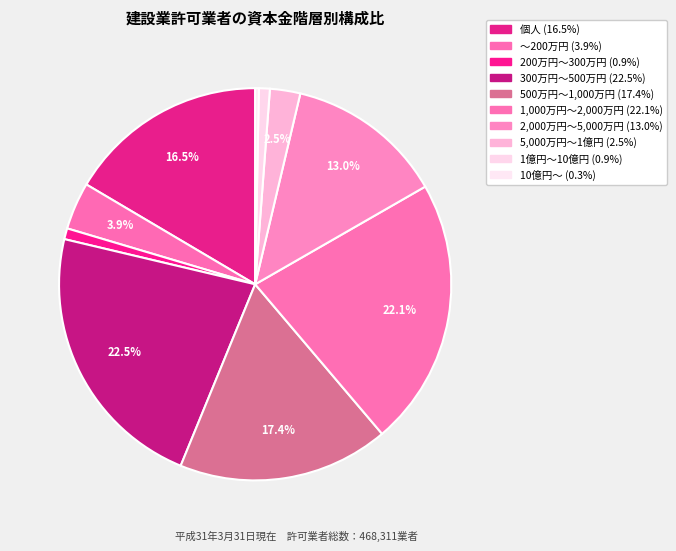

What is the smallest slice in the pie chart?

10億円～